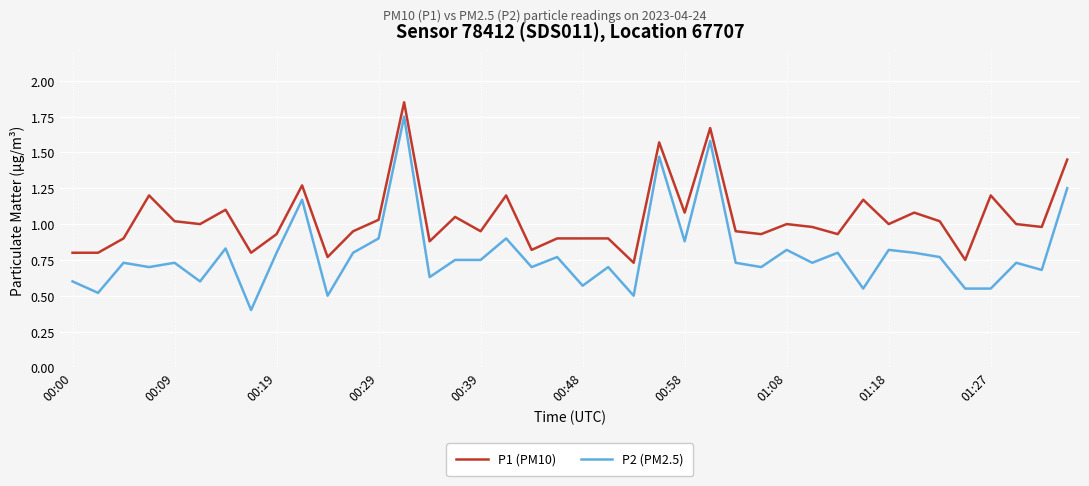

Rank the series by their average value, from highest to lowest.

P1 (PM10), P2 (PM2.5)